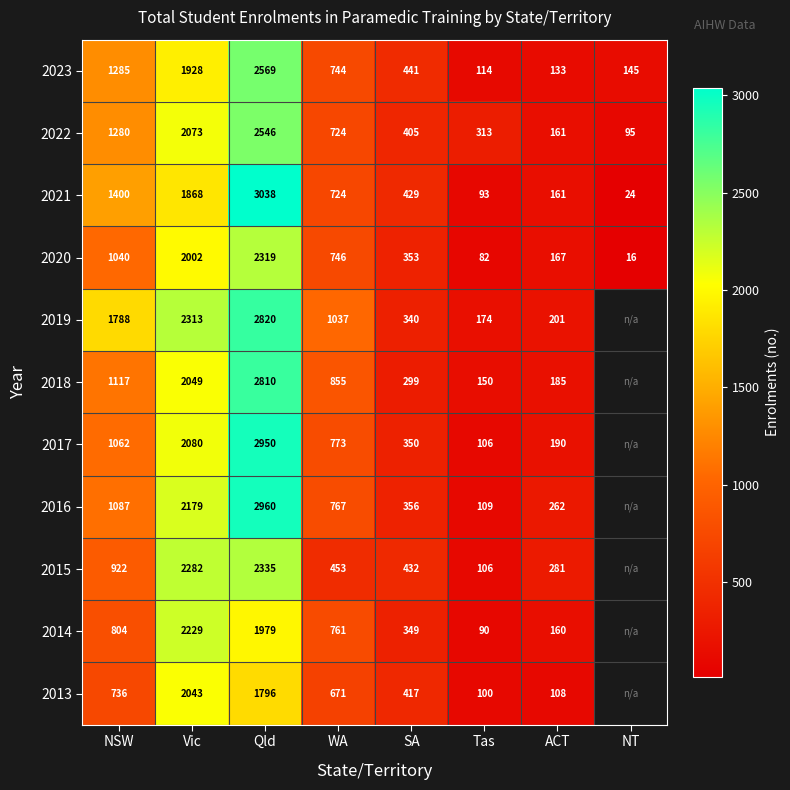

The 2014 series shows 1428 at NSW. True or false?

False